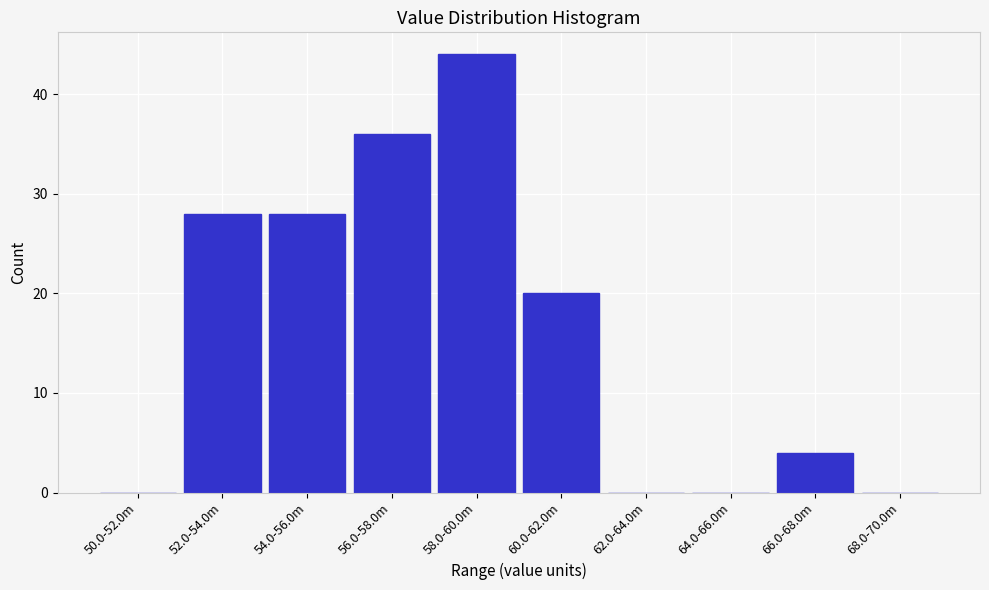

Reading left to right, transcribe all the data shown in this chart.

50.0-52.0m=0	52.0-54.0m=28	54.0-56.0m=28	56.0-58.0m=36	58.0-60.0m=44	60.0-62.0m=20	62.0-64.0m=0	64.0-66.0m=0	66.0-68.0m=4	68.0-70.0m=0